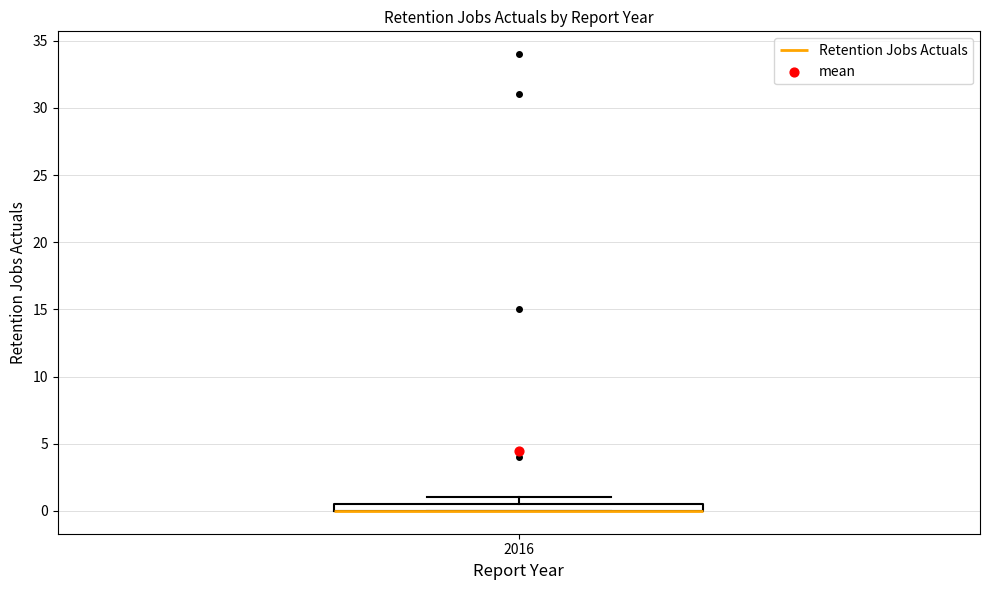

Where is the upper edge of the box at x = 2016 on the y-axis? The values are not printed on the chart, so give them approximately, as read against the axis.

0.5